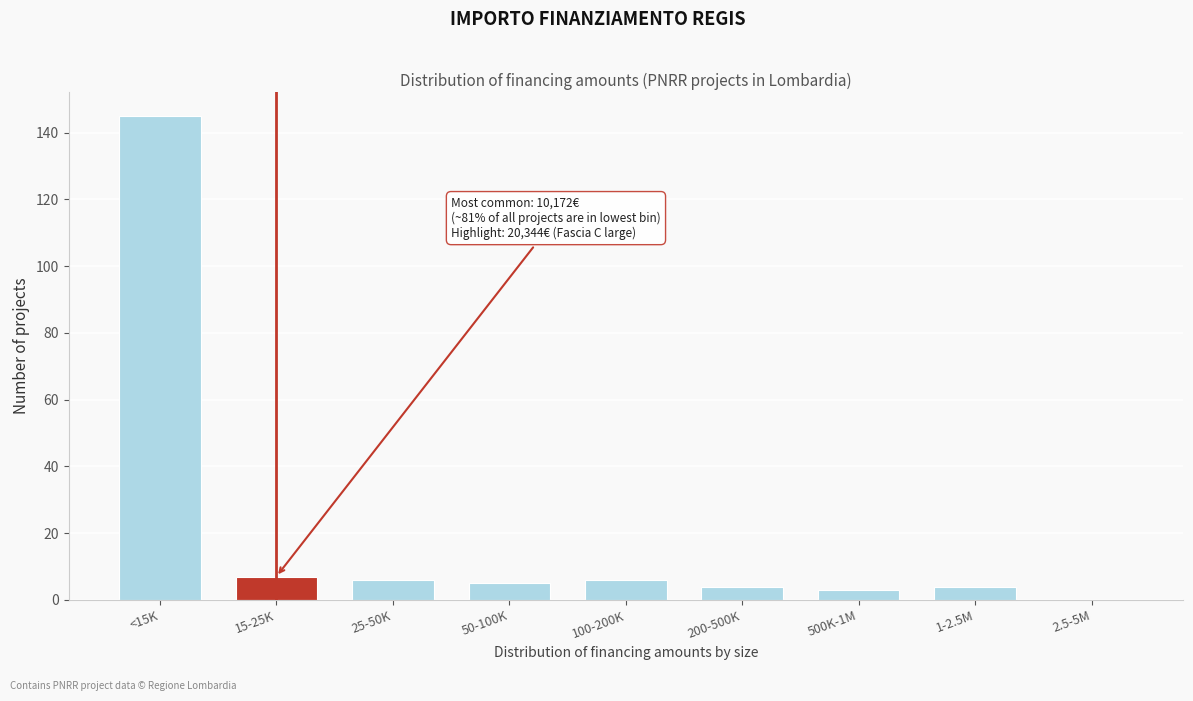

Reading left to right, what are all the values shown in this chart?

<15K=145	15-25K=7	25-50K=6	50-100K=5	100-200K=6	200-500K=4	500K-1M=3	1-2.5M=4	2.5-5M=0